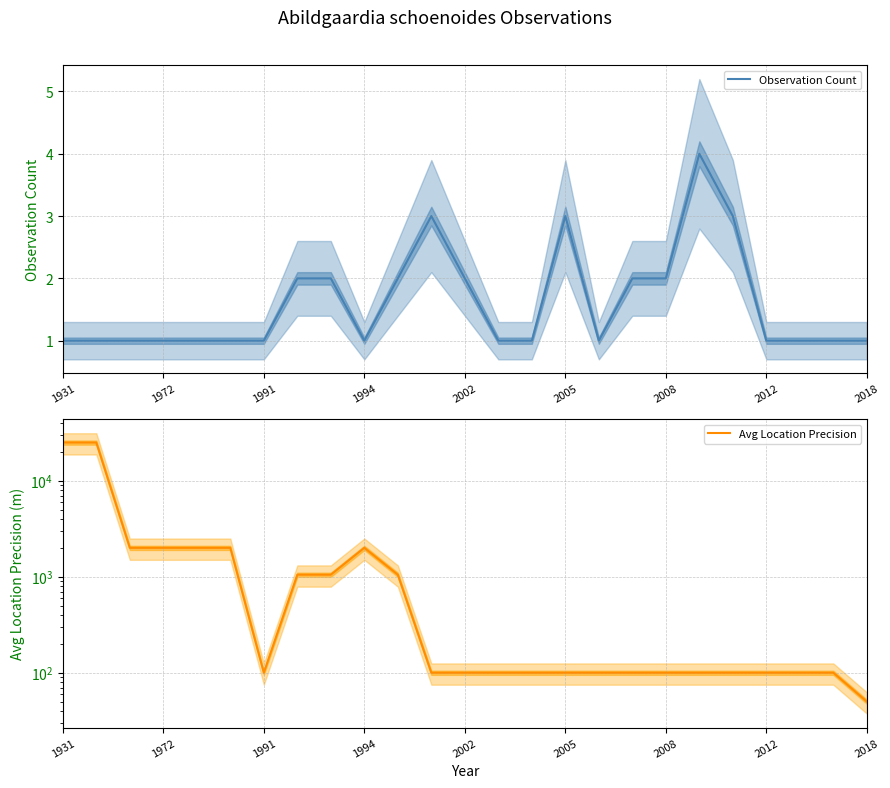

Does the chart have visible grid lines?

Yes